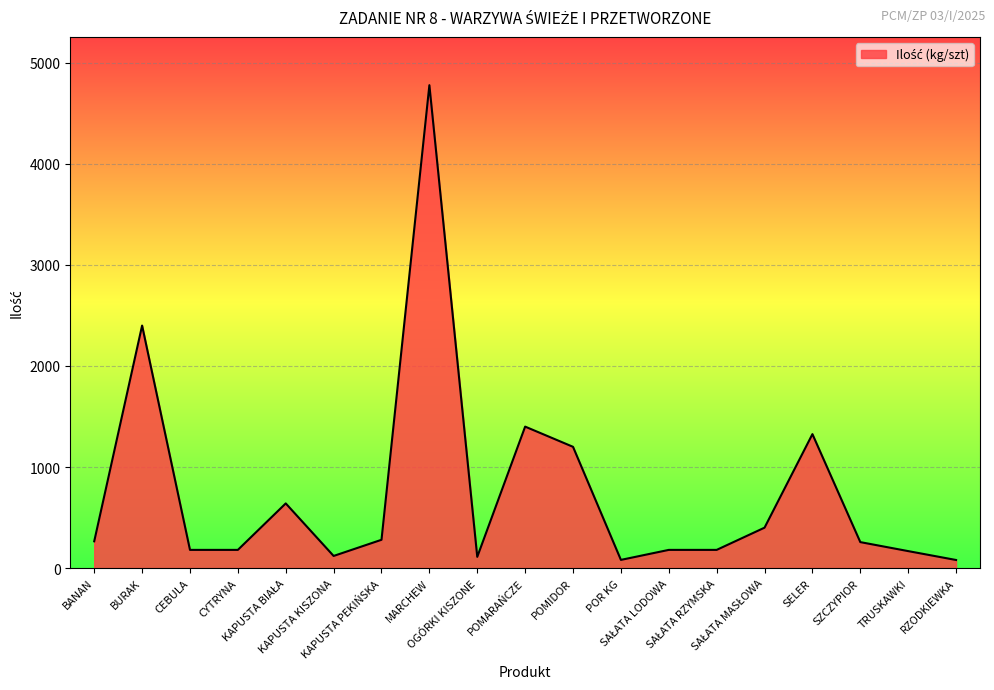

How many series are shown in this chart?

1